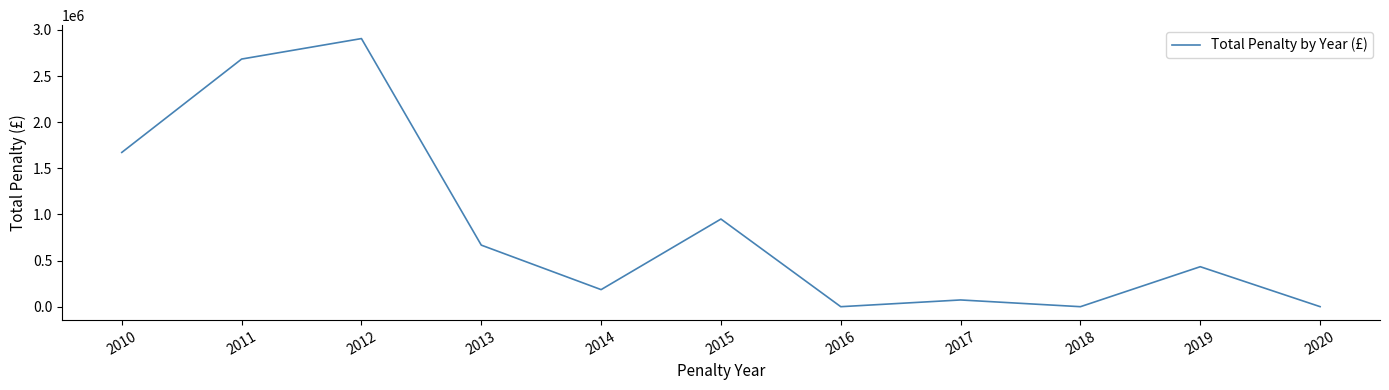

What is the change in value from 2015 to 2019?

-516533